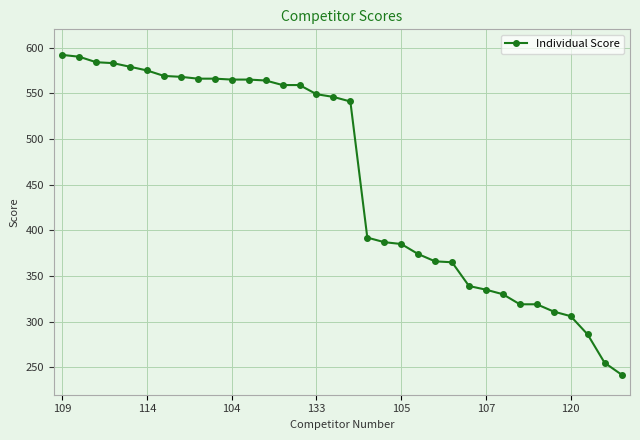

How many values are below 546?

17